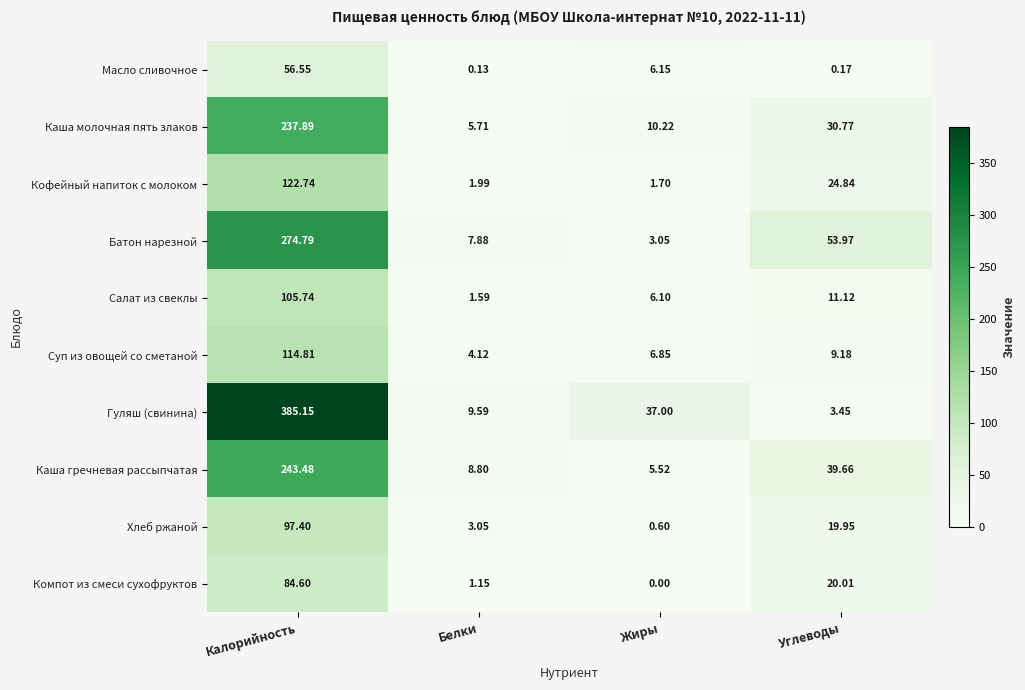

Which category has the lowest value in the Масло сливочное series?

Белки